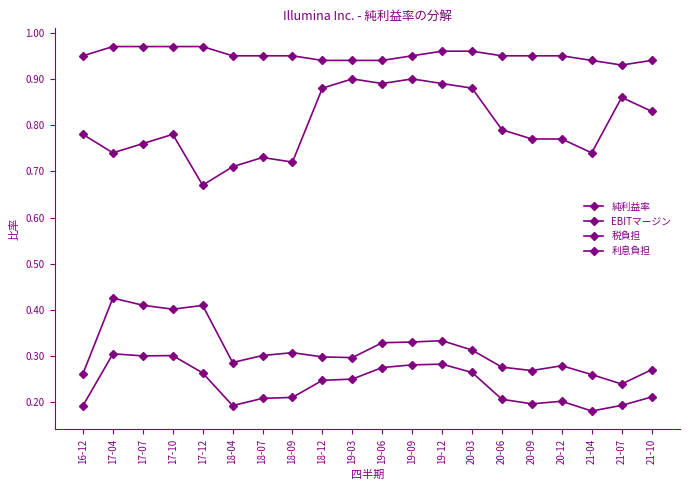

In 税負担, how many points are higher than both neighbors (excluding endpoints)?

5